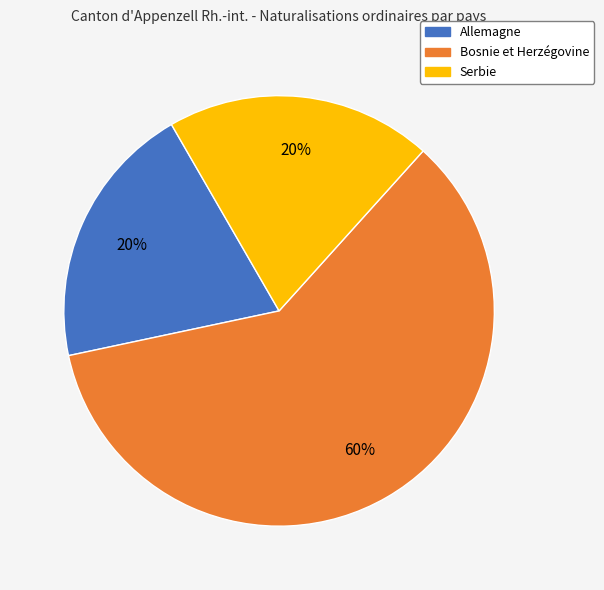

To the nearest percent, what portion does Serbie represent?

20%